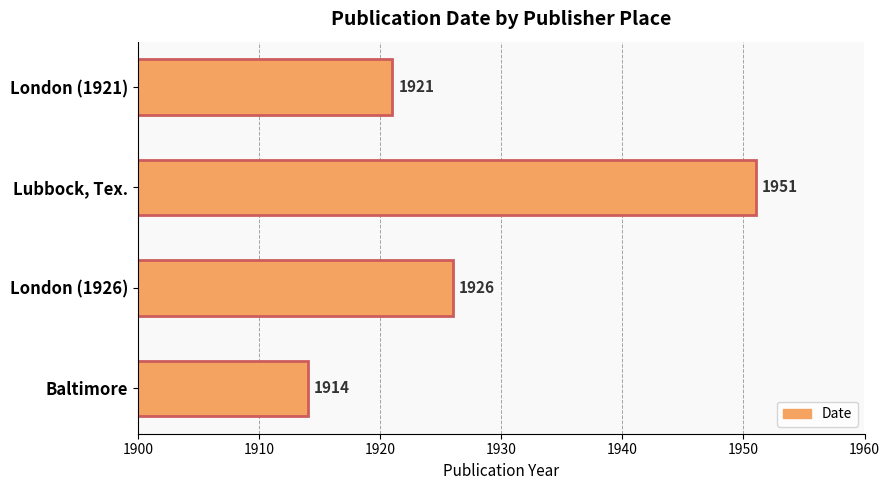

What is the ratio of the value at Lubbock, Tex. to the value at London (1921)?

1.0